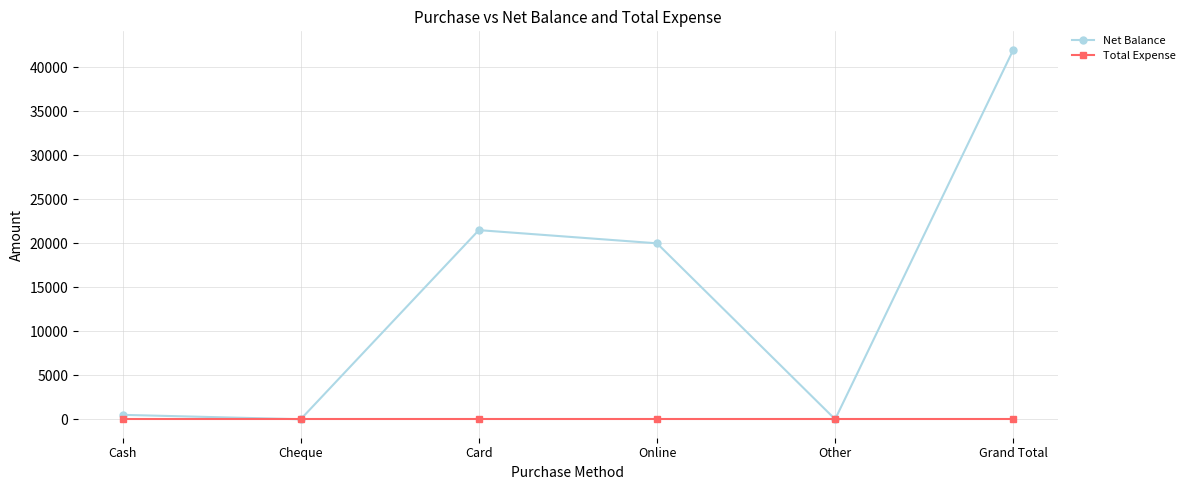

How many lines are shown in the chart?

2